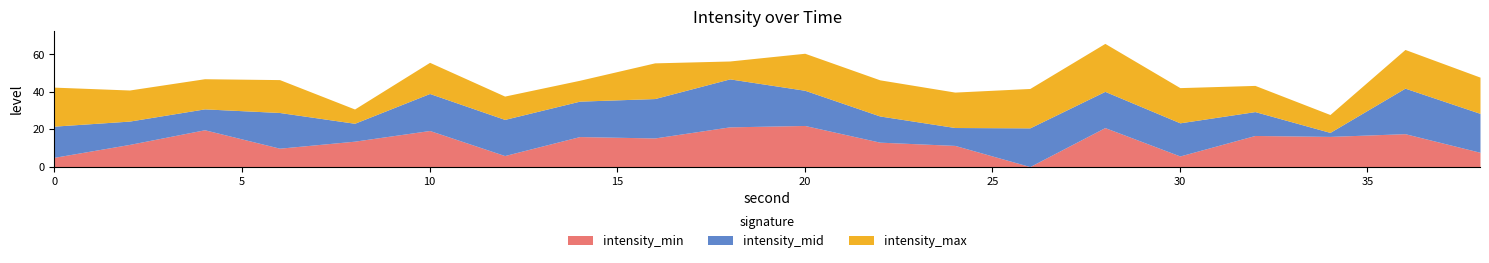

What are all the series names shown in the legend?

intensity_min, intensity_mid, intensity_max